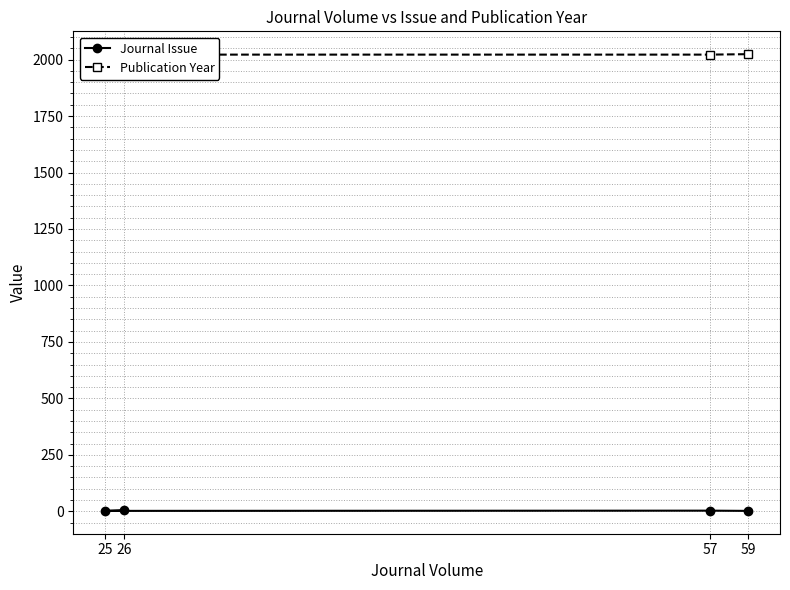

How many values in the Publication Year series exceed 2023?

1